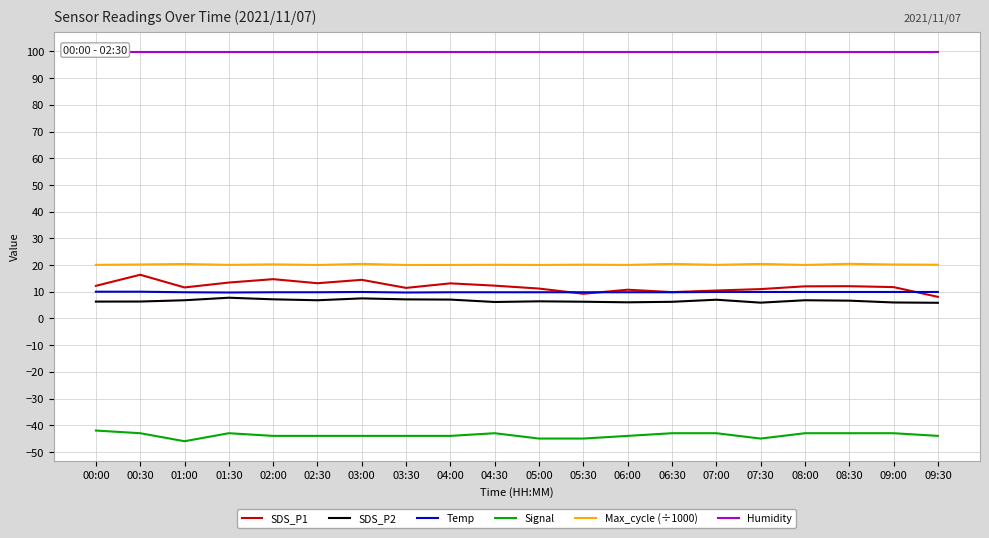

What is the average value of the Signal series?

-43.8